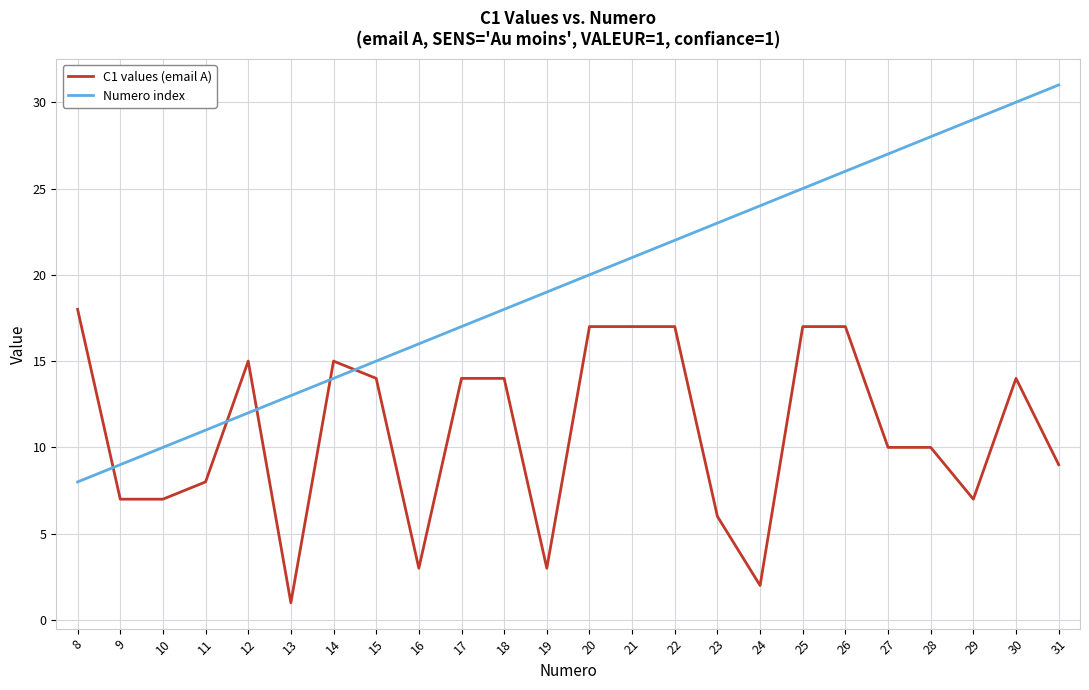

What is the maximum value for Numero index?

31